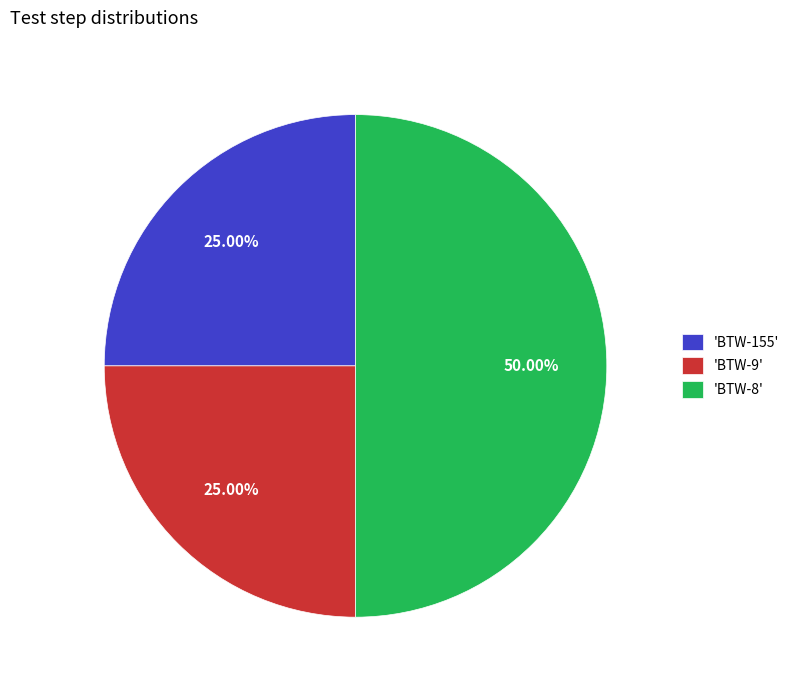

How many segments does this pie chart have?

3